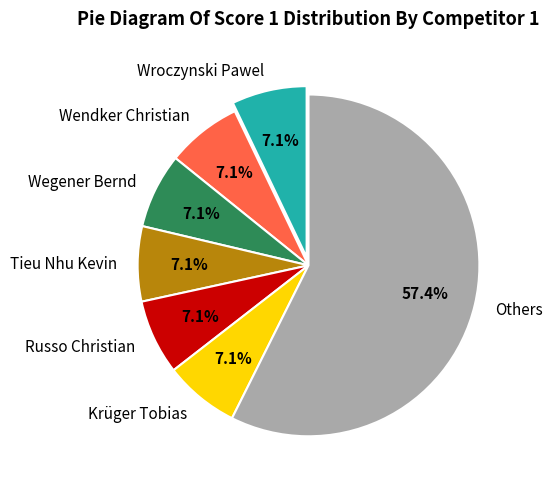

How many segments does this pie chart have?

7